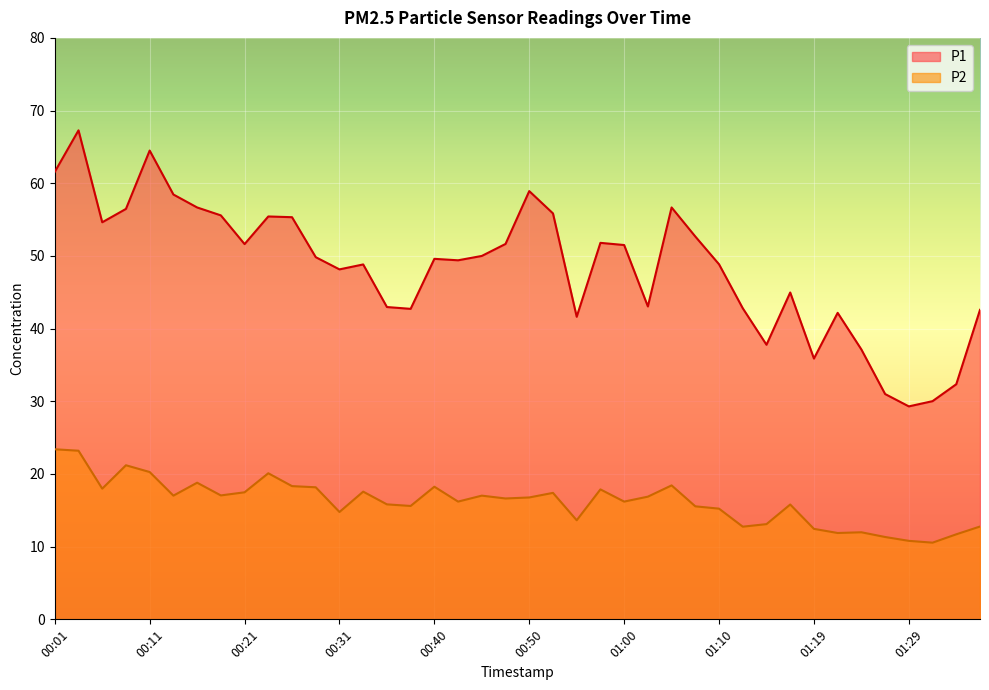

Is the value of P1 at 00:57 greater than the value of P2 at 00:16?

Yes